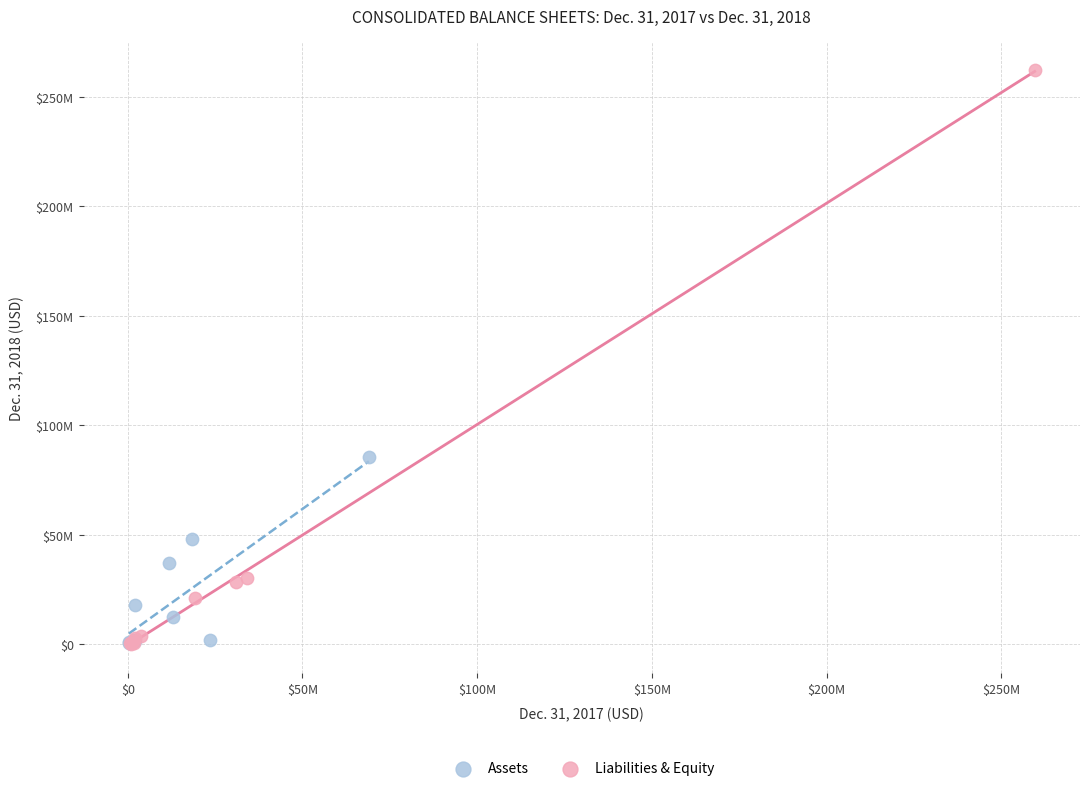

Which series has the largest Y range (max minus min)?

Liabilities & Equity